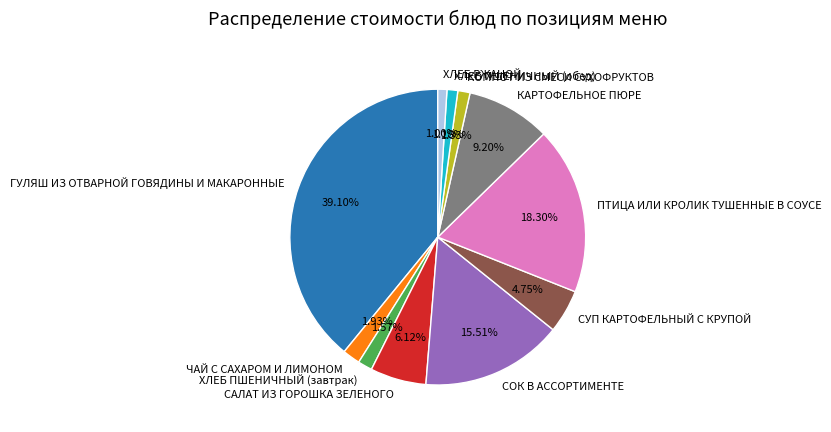

Which slice is the largest?

ГУЛЯШ ИЗ ОТВАРНОЙ ГОВЯДИНЫ И МАКАРОННЫЕ